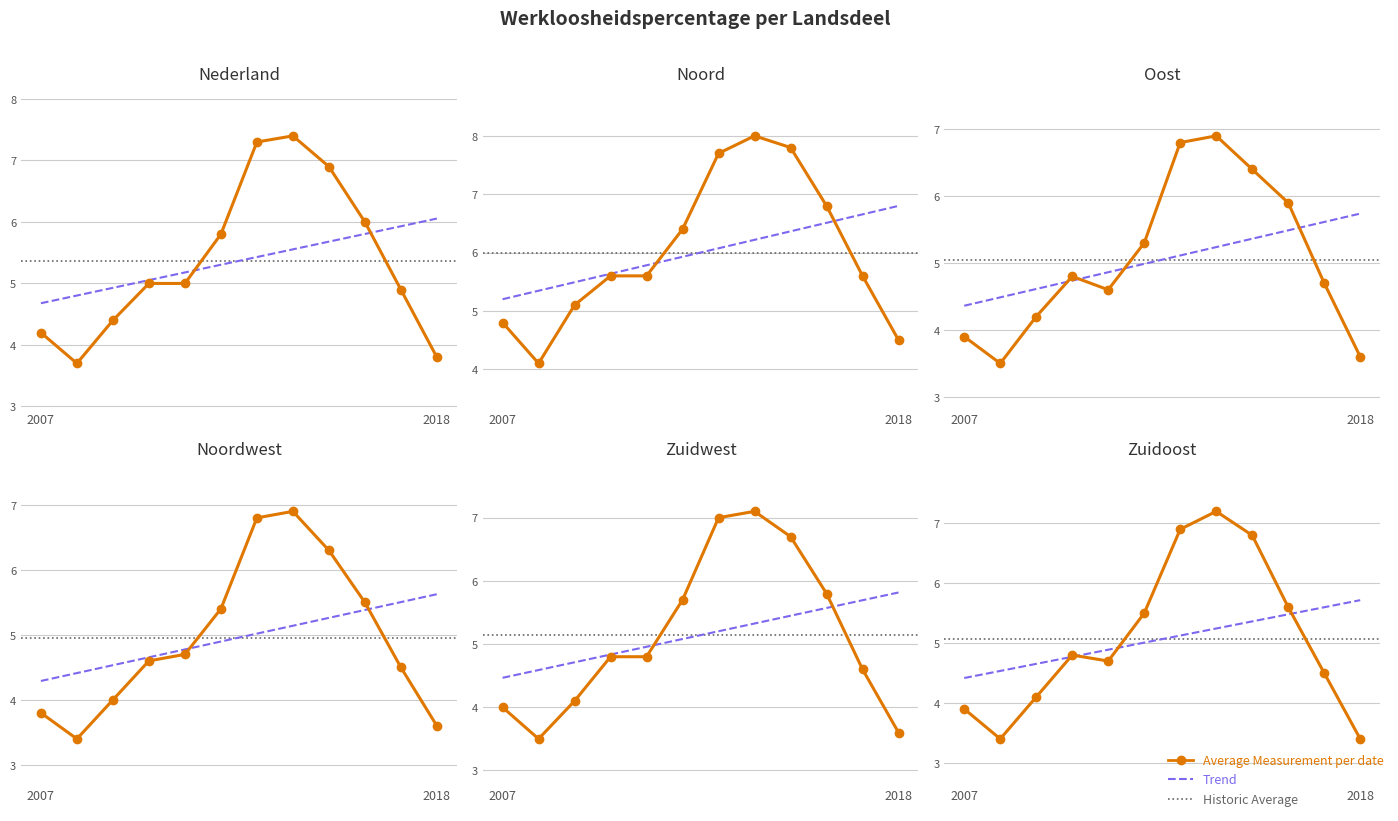

What is the sum of the Zuidwest values at 2013 and 2016?

12.8